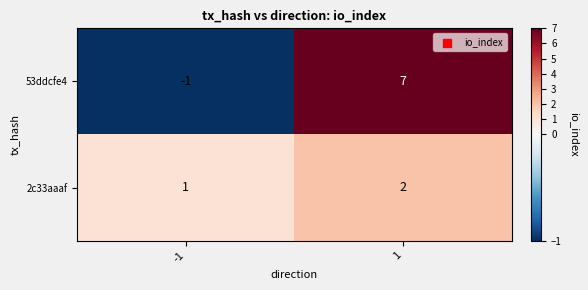

The 53ddcfe4 series shows -1 at -1. True or false?

True